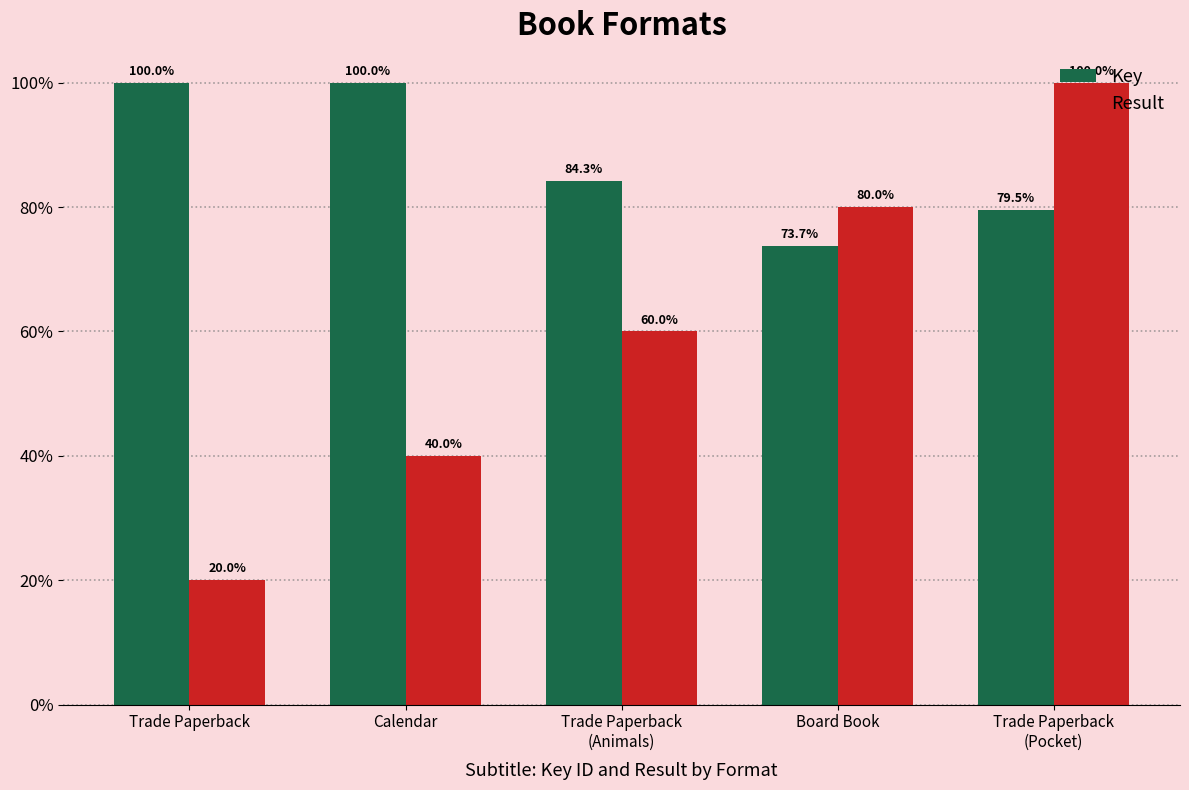

At which category is the sum across all series the highest?

Trade Paperback
(Pocket)